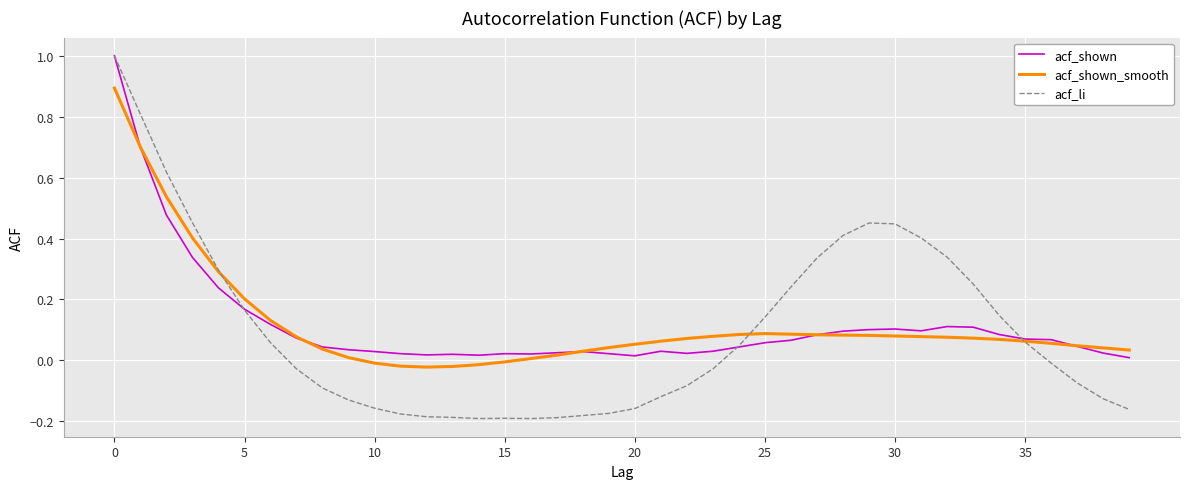

Which series has the widest spread of values?

acf_li